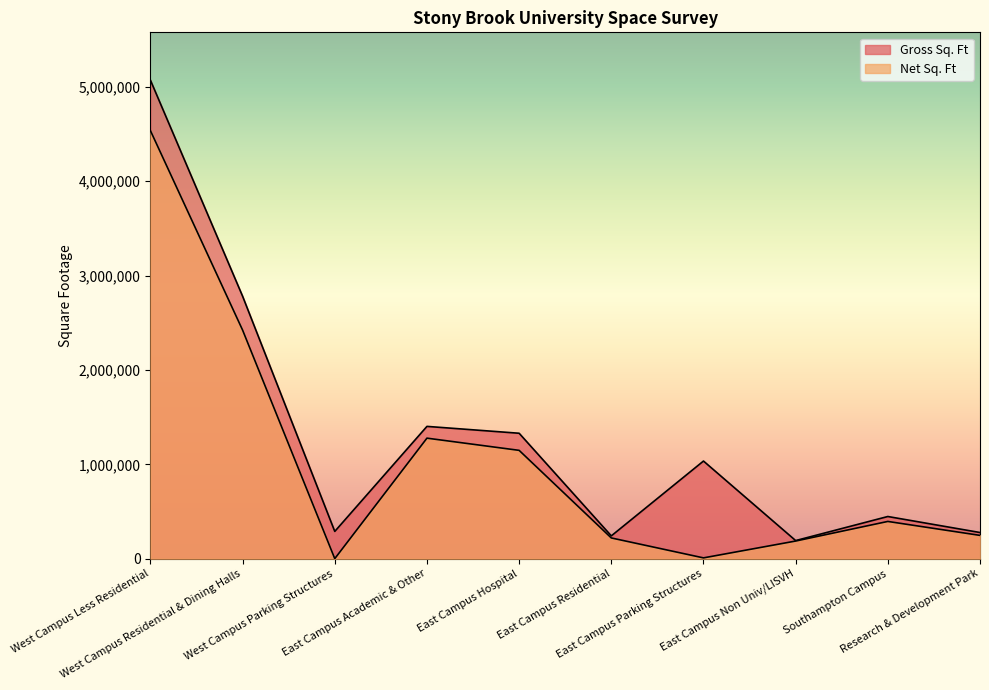

At how many categories does at least one series exceed 1844921?

2